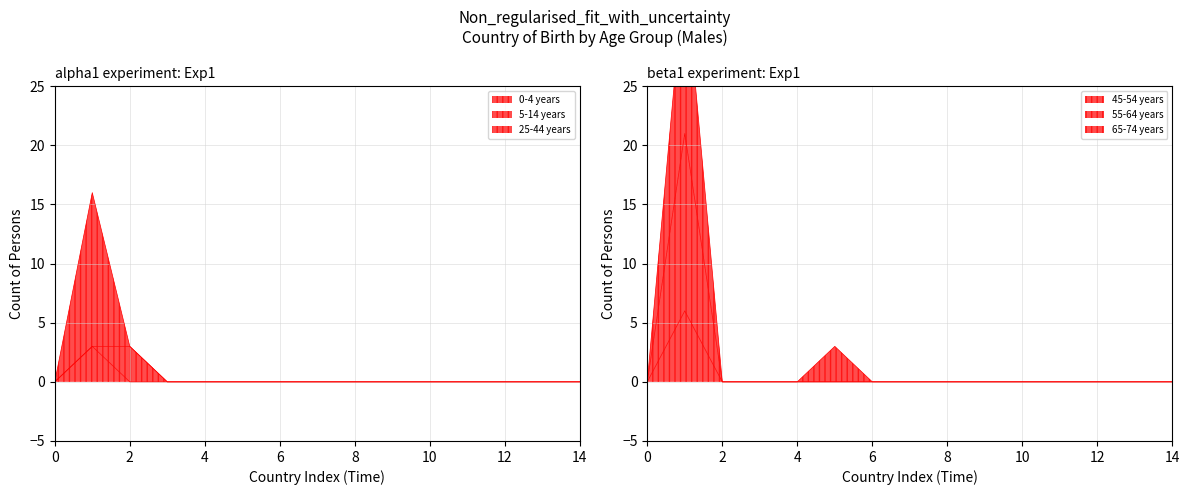

What is the highest value of the 45-54 years series?

6